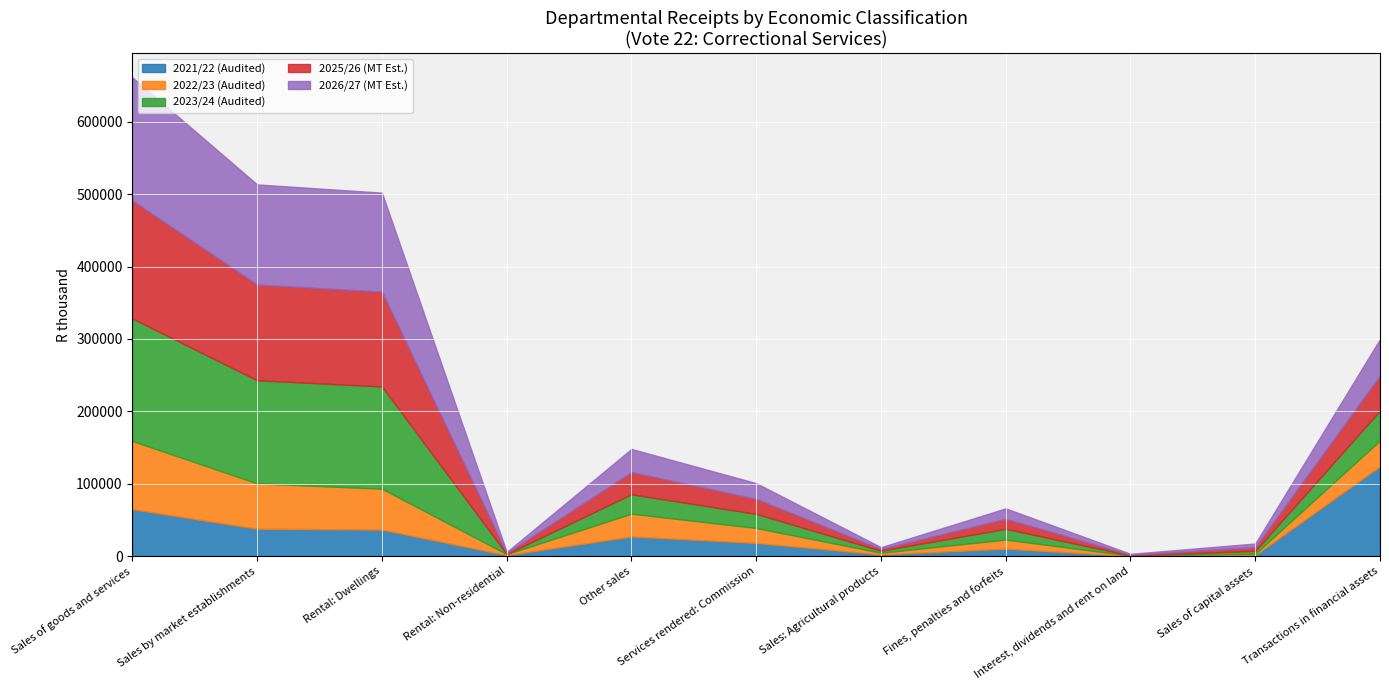

What value does the 2023/24 (Audited) series have at Transactions in financial assets?

41243.0